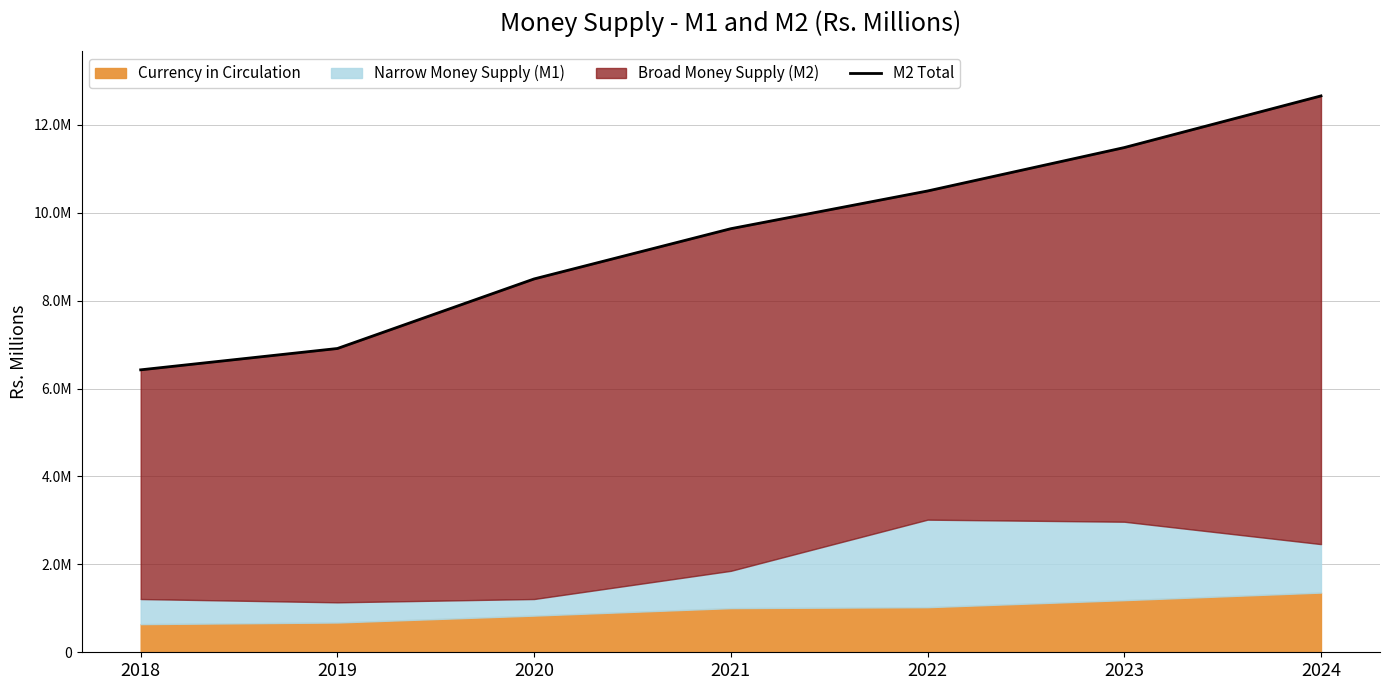

Rank the categories by value from highest to lowest.

2024, 2023, 2022, 2021, 2020, 2019, 2018